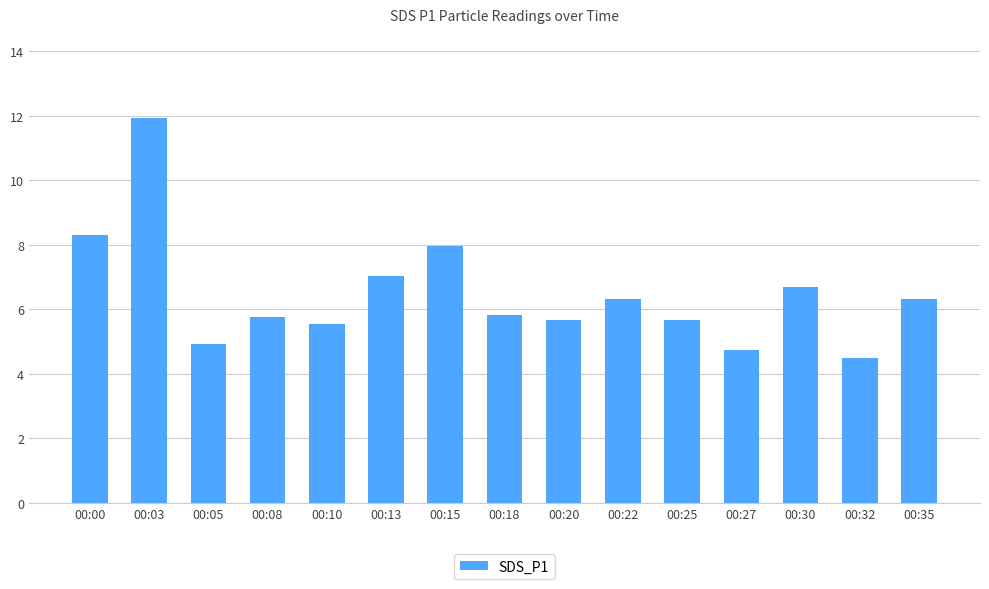

At which category does the chart reach its minimum across all series?

00:32